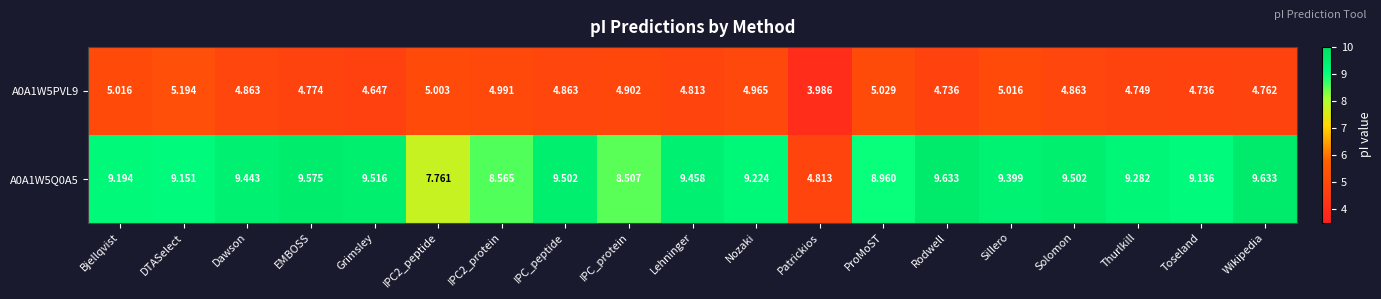

At which label does A0A1W5Q0A5 first exceed 9?

Bjellqvist